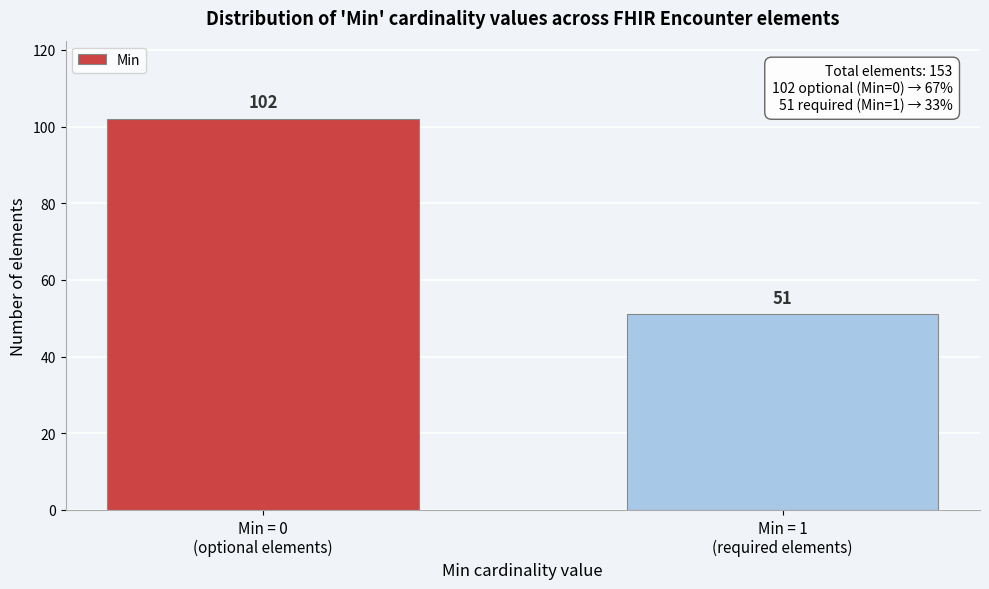

Reading right to left, transcribe all the data shown in this chart.

51	102